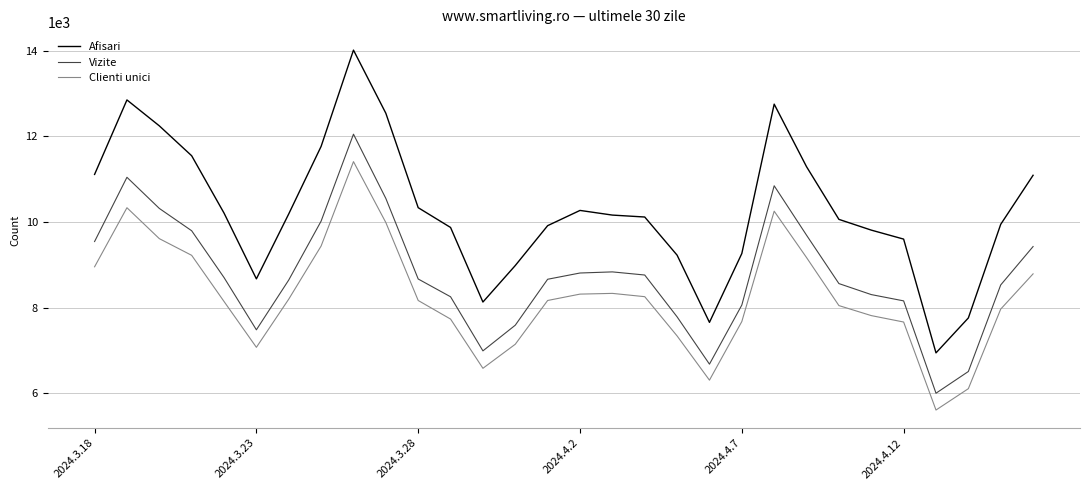

What is the difference between the maximum and minimum values in the Afisari series?

7073